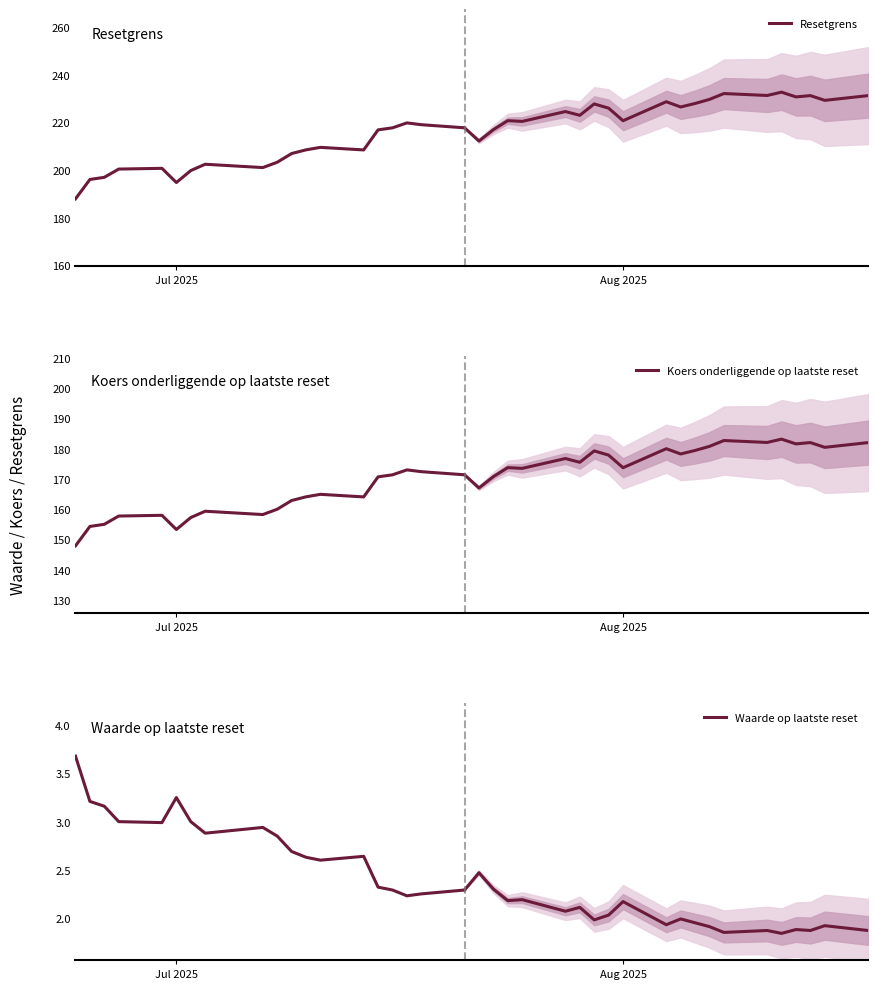

True or false: Koers onderliggende op laatste reset has more than 2 points higher than both neighbors.

True